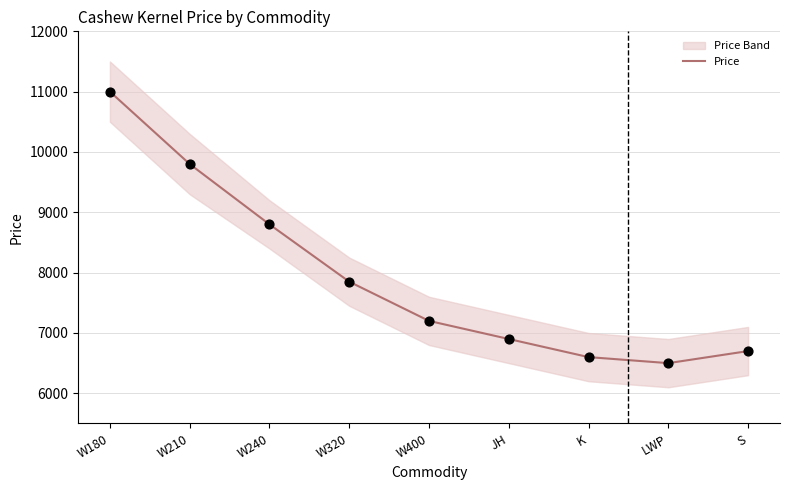

Approximately how many times larger is the value at W240 compared to S?

1.3